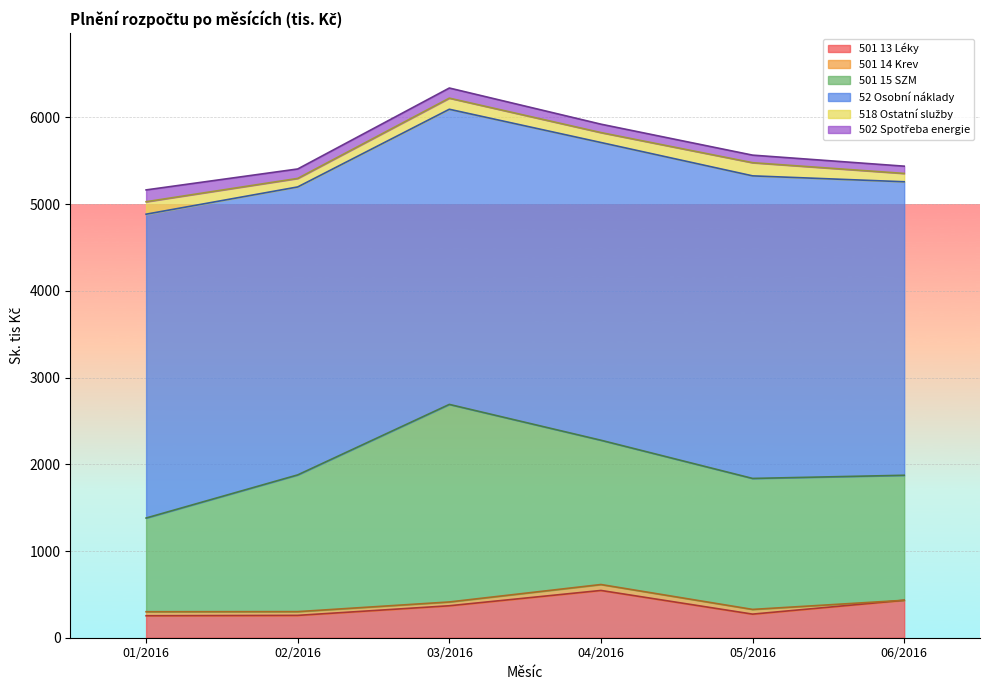

Between 06/2016 and 01/2016, which is larger?

06/2016